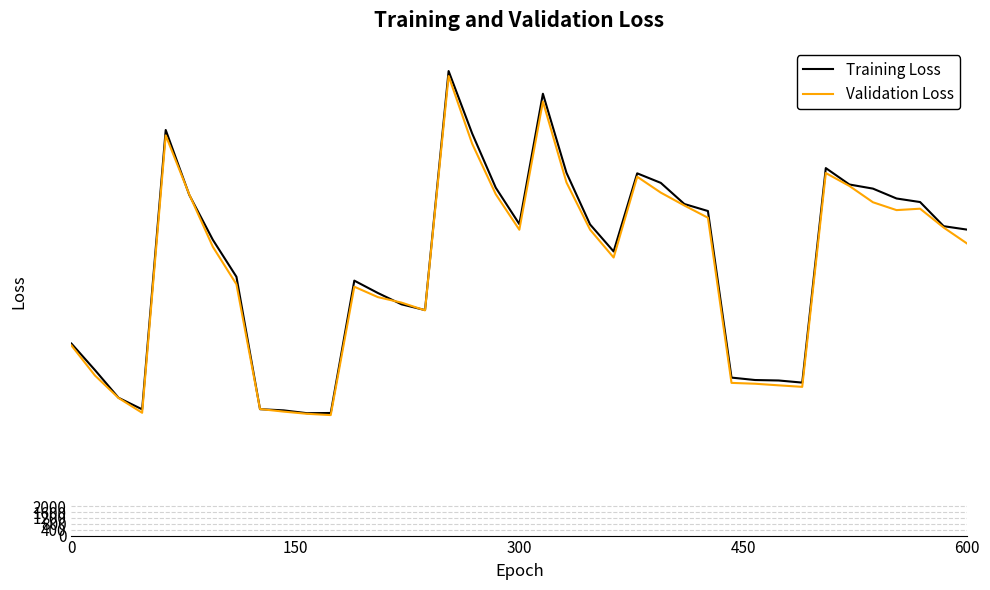

Which series has the largest range (max minus min)?

Training Loss